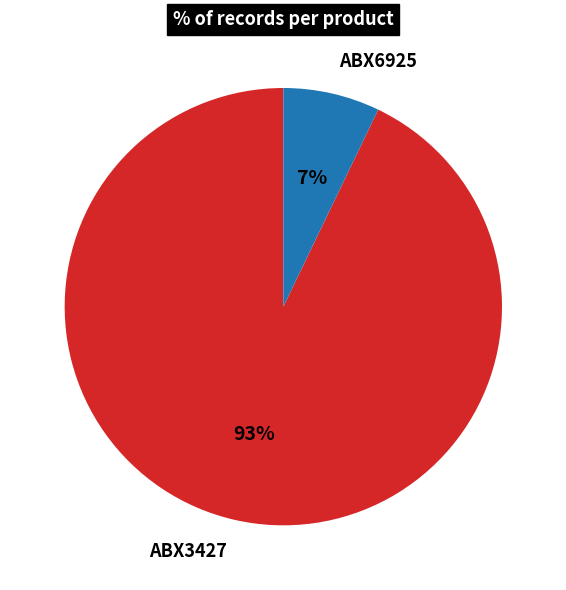

Which category has the smallest portion of the pie?

ABX6925